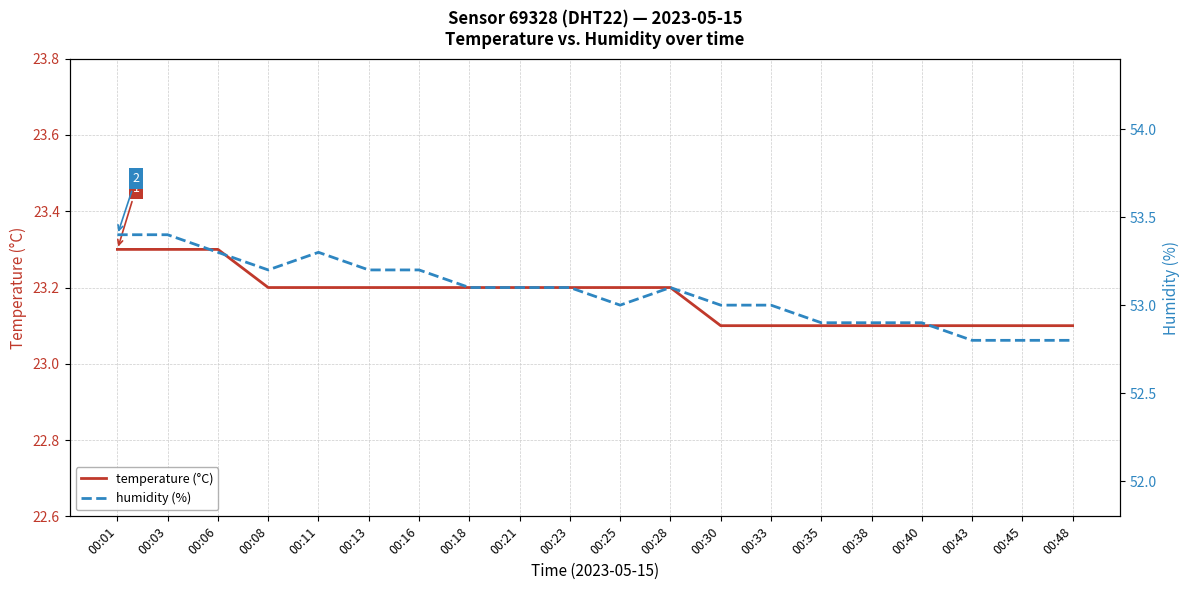

At how many categories does at least one series exceed 48?

20